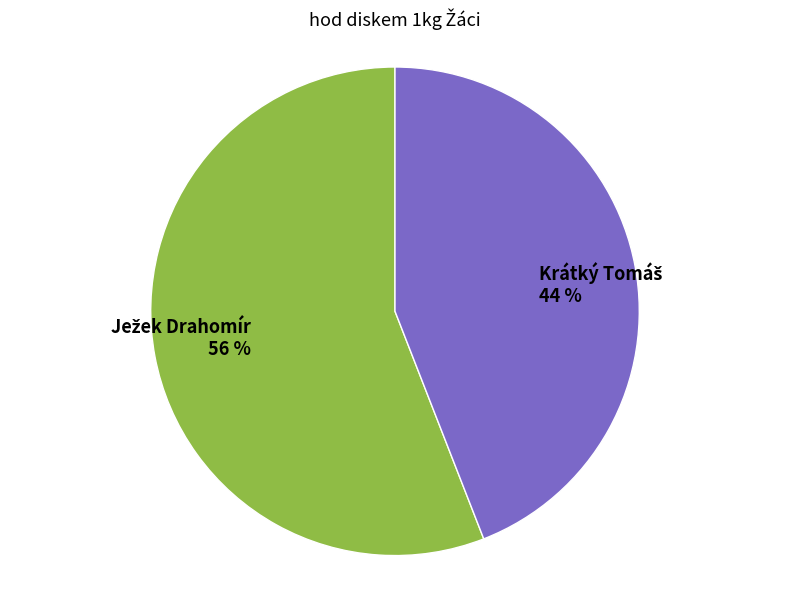

To the nearest percent, what is the average slice percentage?

50%